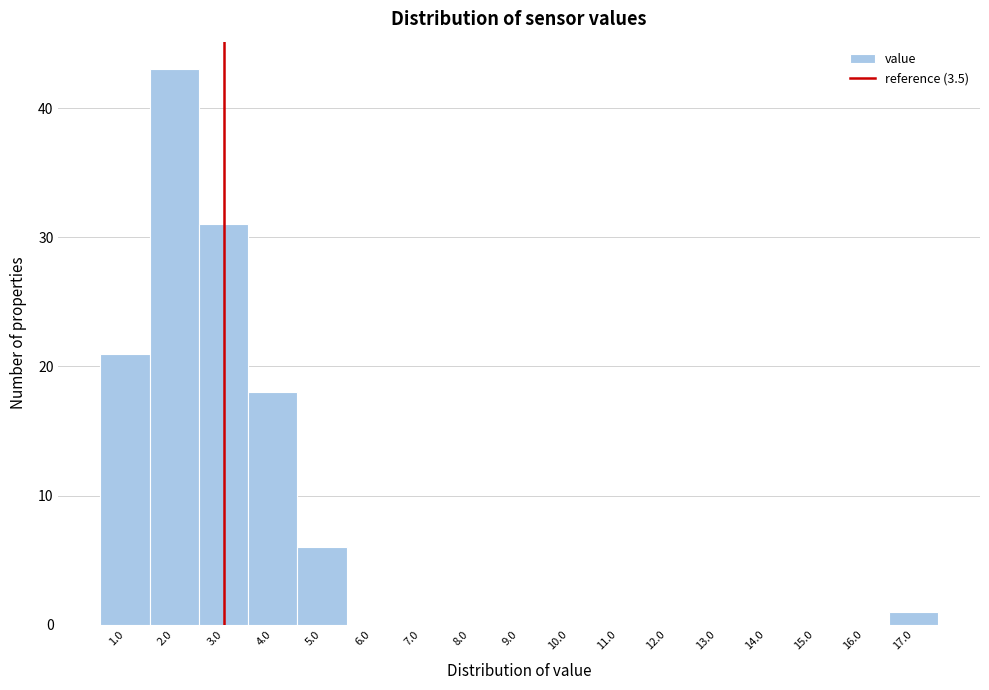

Reading right to left, list all the values displayed in this chart.

17.0=1	16.0=0	15.0=0	14.0=0	13.0=0	12.0=0	11.0=0	10.0=0	9.0=0	8.0=0	7.0=0	6.0=0	5.0=6	4.0=18	3.0=31	2.0=43	1.0=21